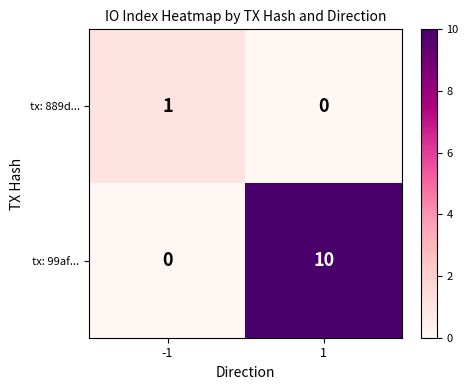

Reading left to right, transcribe all the data shown in this chart.

tx: 889d...: 1	0
tx: 99af...: 0	10